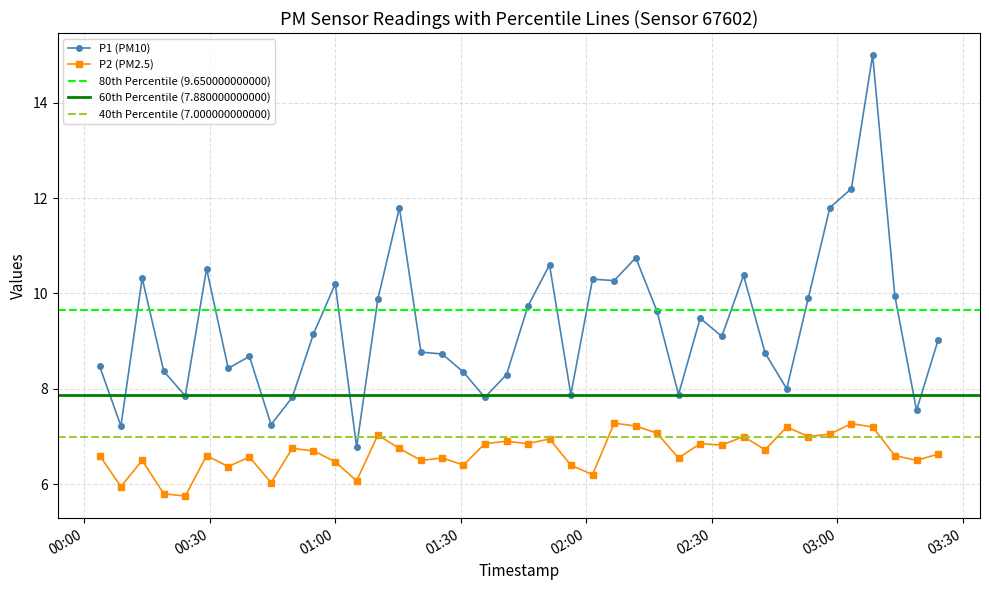

True or false: P1 (PM10) and P2 (PM2.5) cross at least once.

False